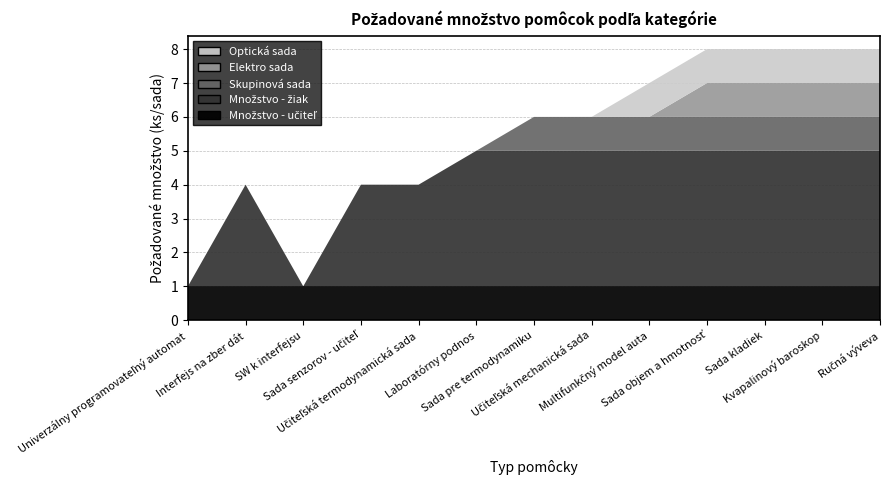

Reading left to right, transcribe all the data shown in this chart.

Množstvo - učiteľ: 1	1	1	1	1	1	1	1	1	1	1	1	1
Množstvo - žiak: 0	3	0	3	3	4	4	4	4	4	4	4	4
Skupinová sada: 0	0	0	0	0	0	1	1	1	1	1	1	1
Elektro sada: 0	0	0	0	0	0	0	0	0	1	1	1	1
Optická sada: 0	0	0	0	0	0	0	0	1	1	1	1	1